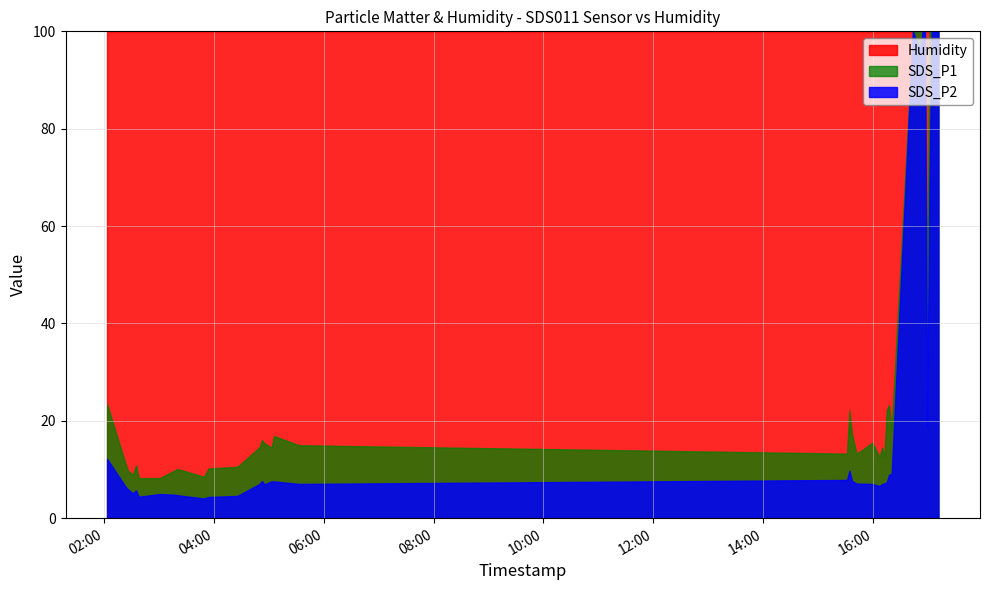

Which series ends up on top after the final intersection of Humidity and SDS_P1?

SDS_P1